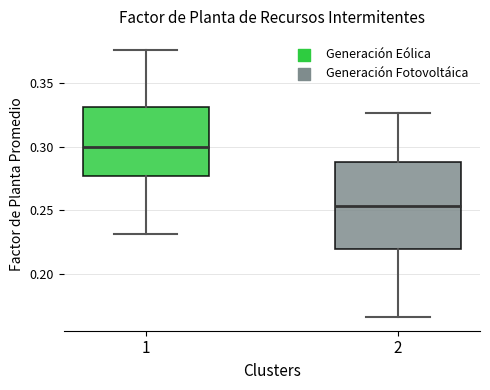

Which box's median line is the lowest?

2